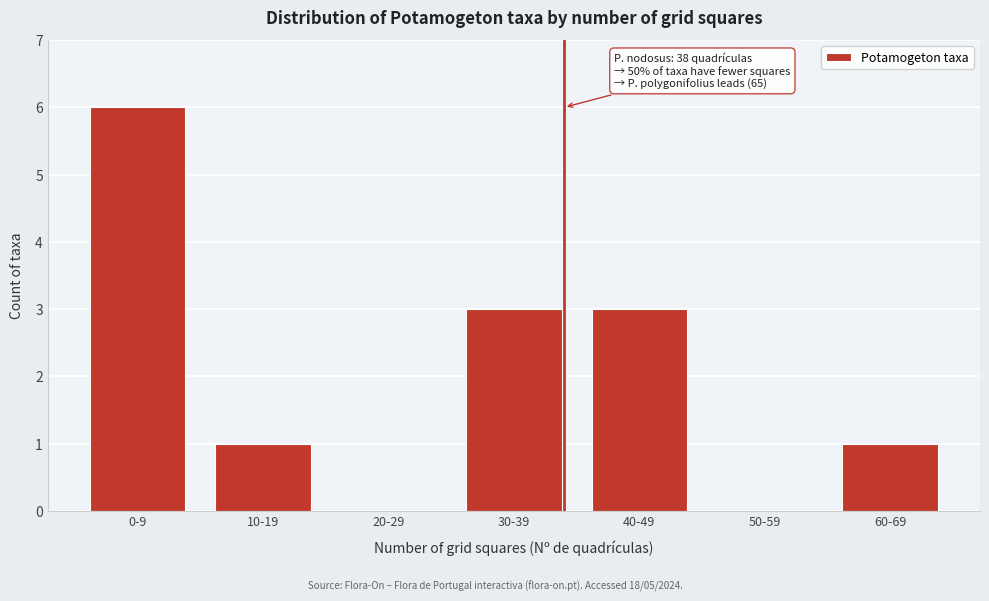

Reading right to left, extract all data points from this chart.

60-69=1	50-59=0	40-49=3	30-39=3	20-29=0	10-19=1	0-9=6